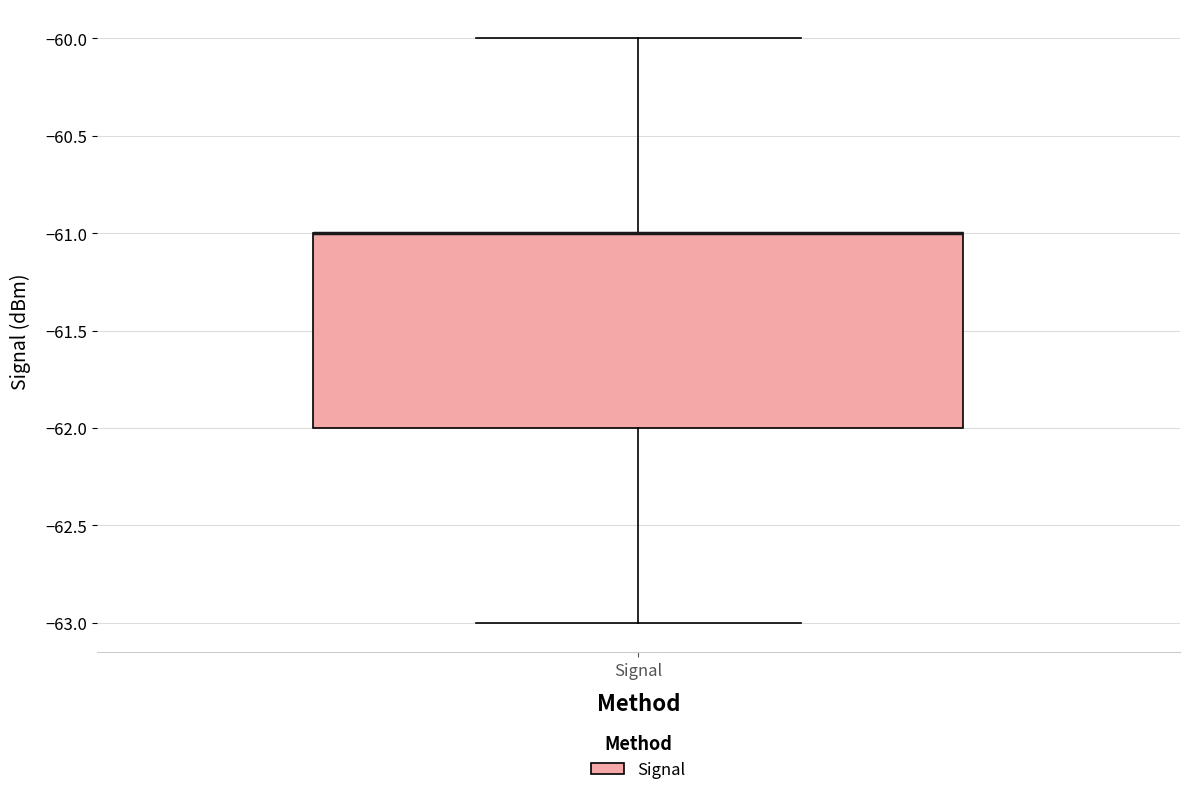

Where does the lower whisker of the box for Signal end on the y-axis? The values are not printed on the chart, so give them approximately, as read against the axis.

-63